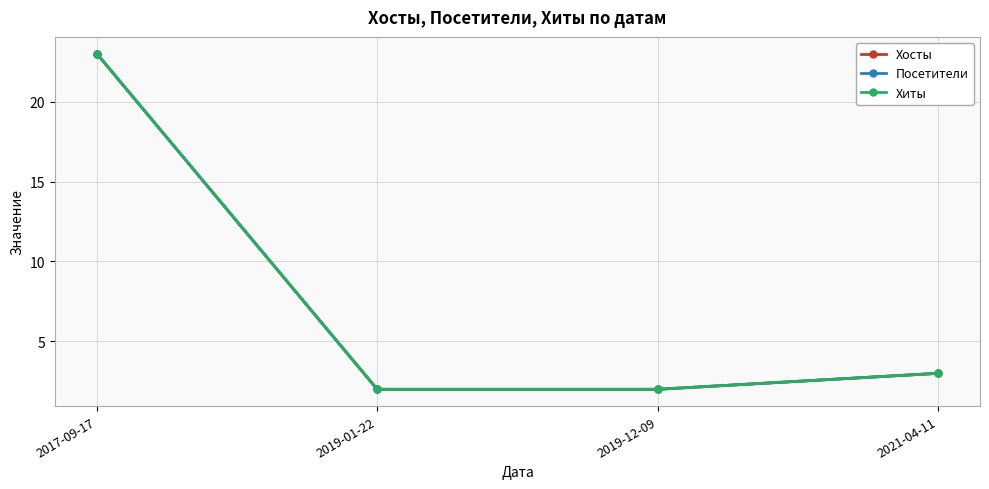

What is the sum of the Хосты values at 2019-12-09 and 2021-04-11?

5